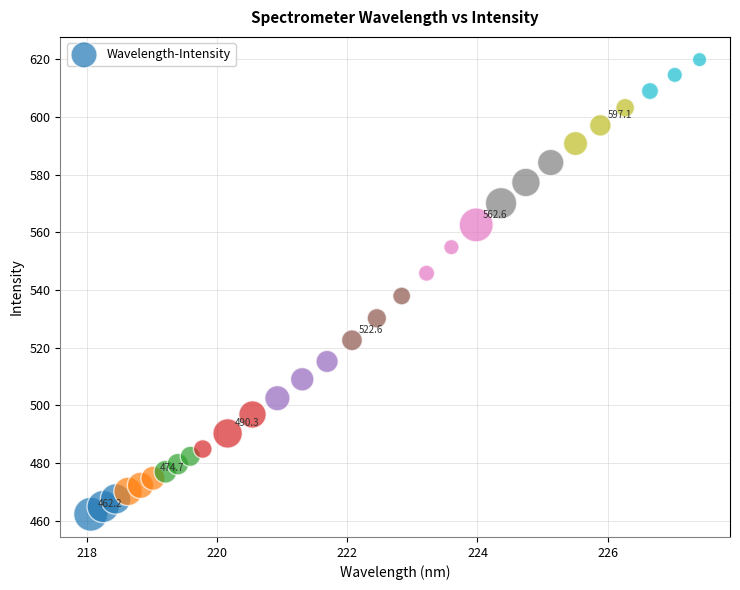

What Y value in the scatter plot is closest to 541?

537.9